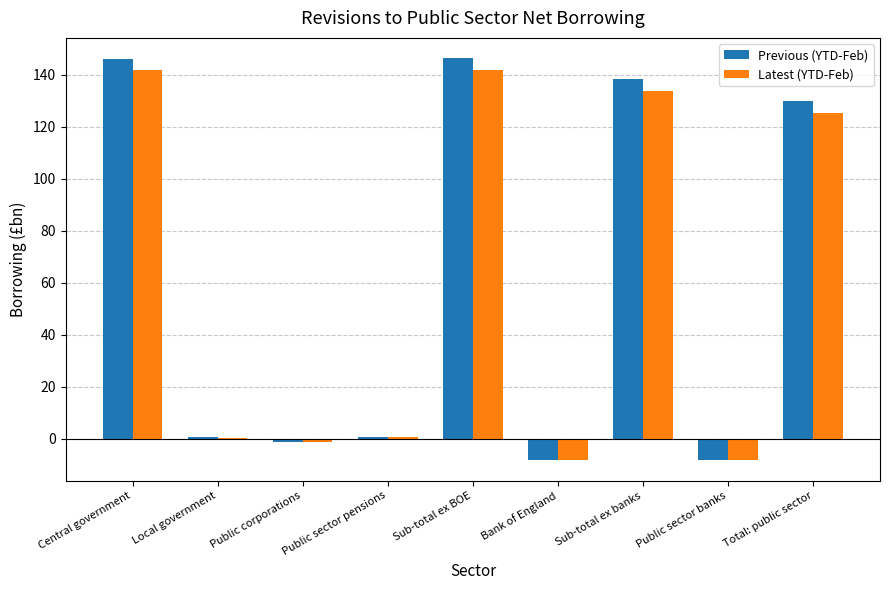

What is the sum of all Previous (YTD-Feb) values?

544.9